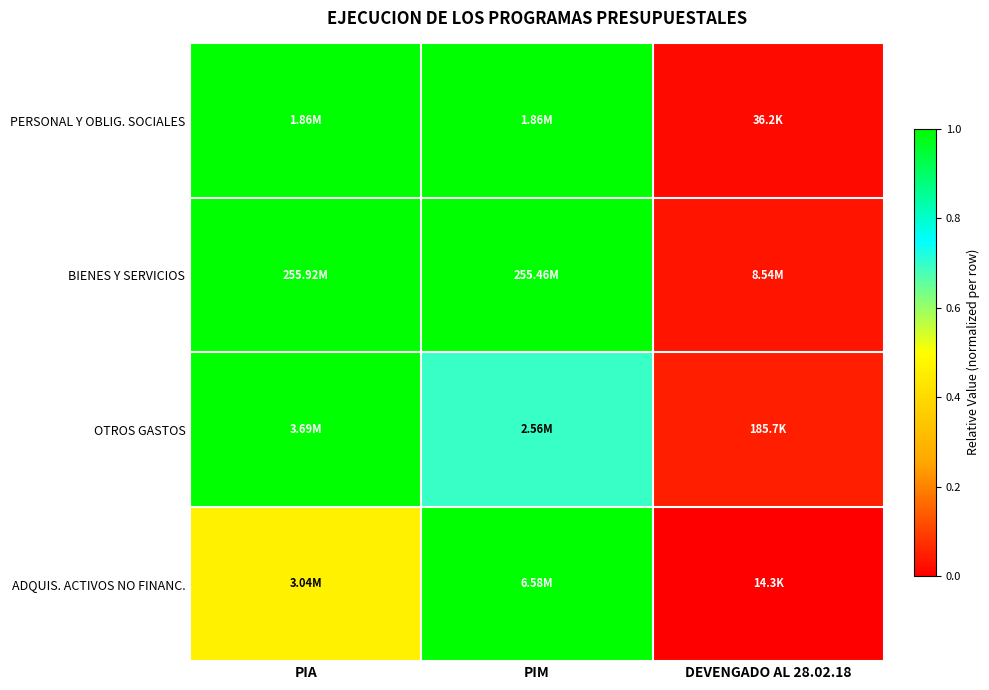

Between PIM and DEVENGADO AL 28.02.18, which is larger?

PIM